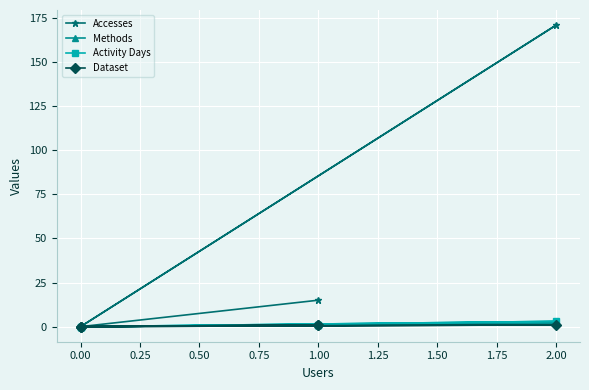

Between 1.00 and 0.00, which series saw the biggest shift?

Accesses